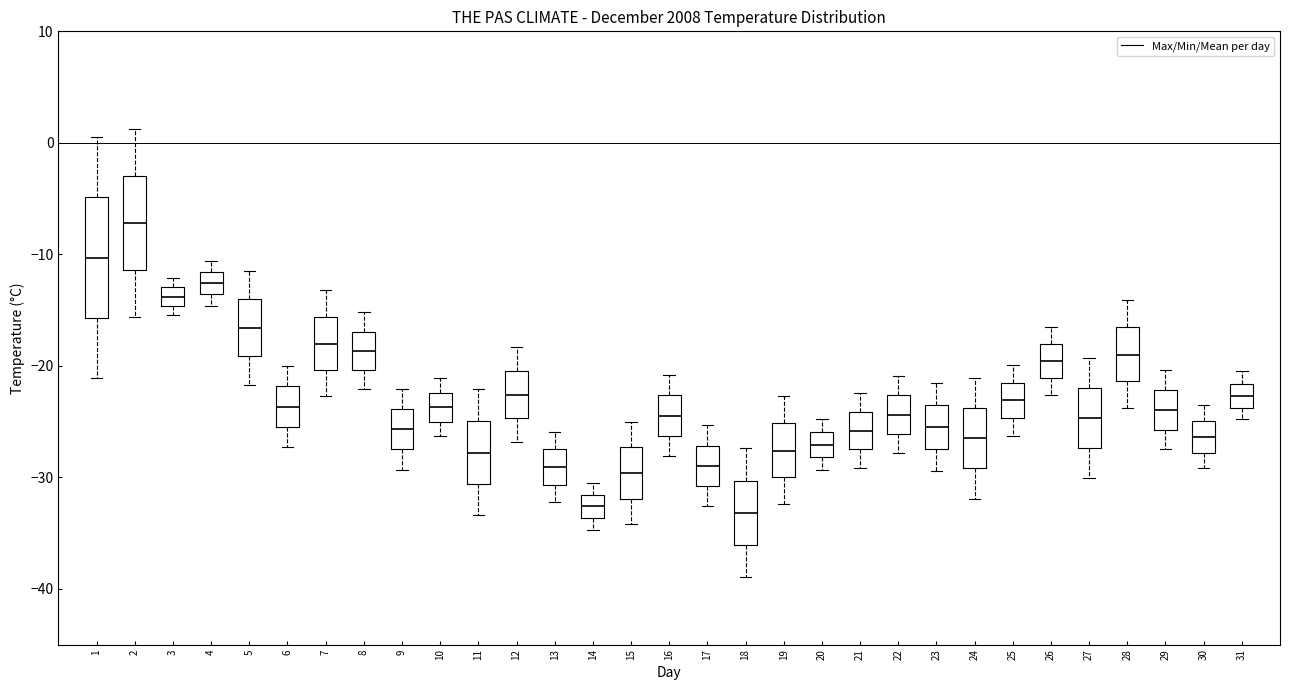

Comparing the boxes themselves (not the whiskers), which one is the tallest?

1